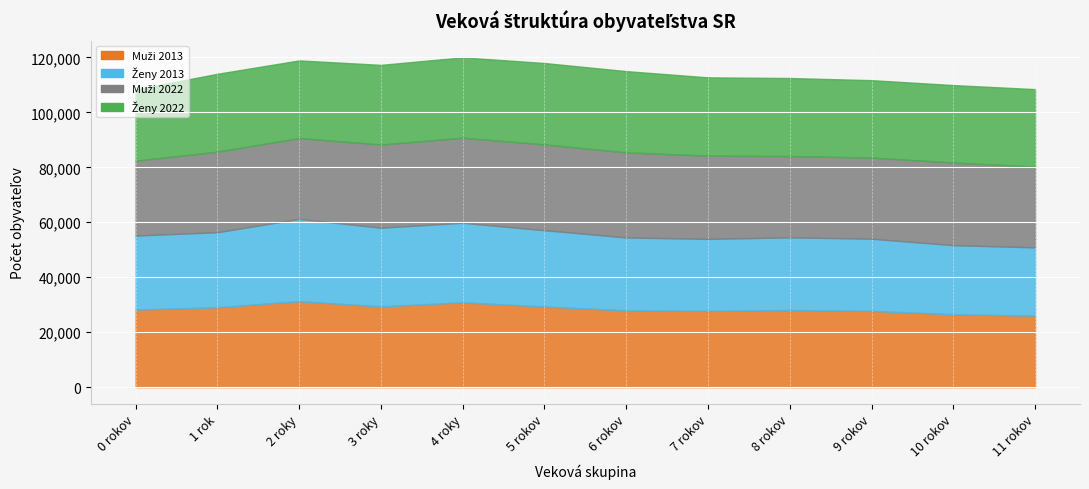

What is the maximum value shown in the chart?

31301